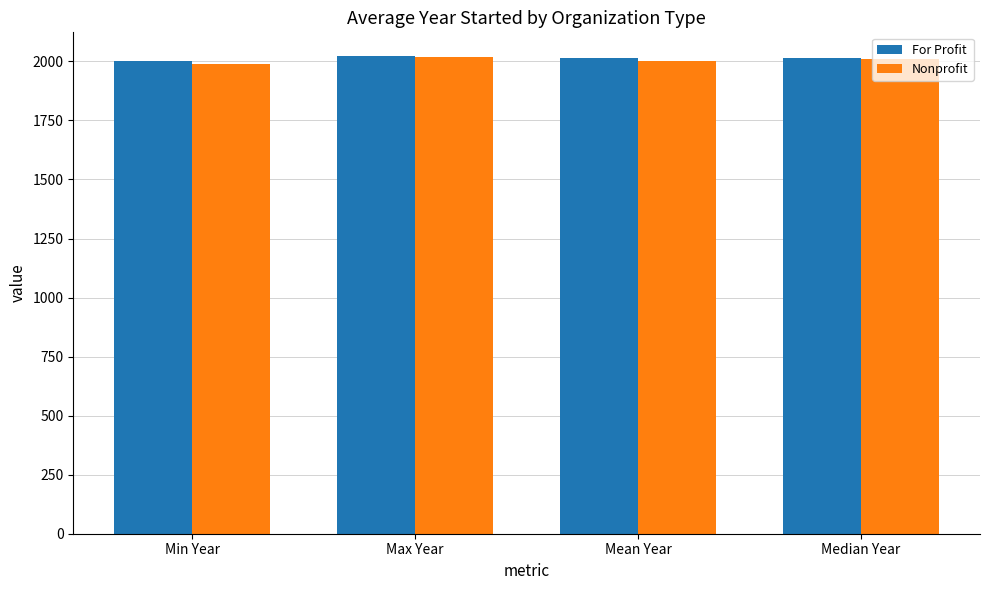

How many bars are there in each group?

2